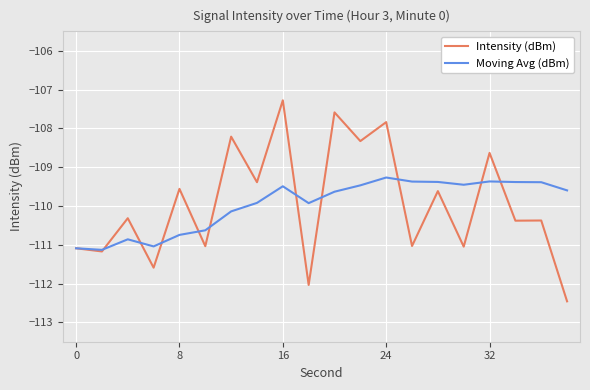

Reading left to right, list all the values displayed in this chart.

Intensity (dBm): -111.1	-111.2	-110.3	-111.6	-109.6	-111.0	-108.2	-109.4	-107.3	-112.0	-107.6	-108.3	-107.8	-111.0	-109.6	-111.0	-108.6	-110.4	-110.4	-112.5
Moving Avg (dBm): -111.1	-111.1	-110.9	-111.0	-110.7	-110.6	-110.1	-109.9	-109.5	-109.9	-109.6	-109.5	-109.3	-109.4	-109.4	-109.5	-109.4	-109.4	-109.4	-109.6